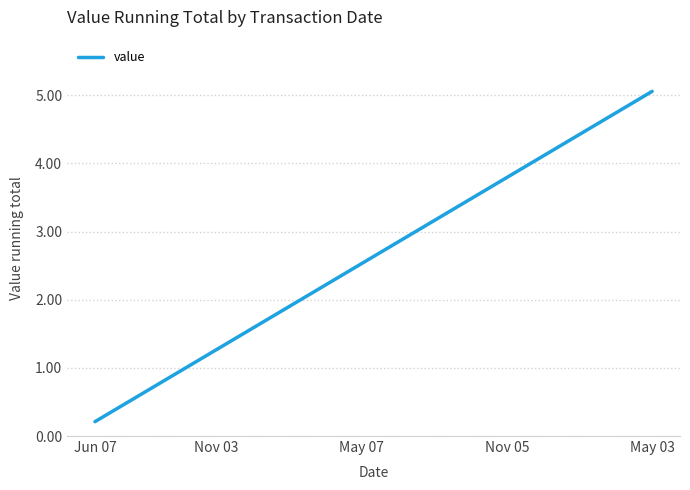

What is the difference between the maximum and minimum values?

4.8